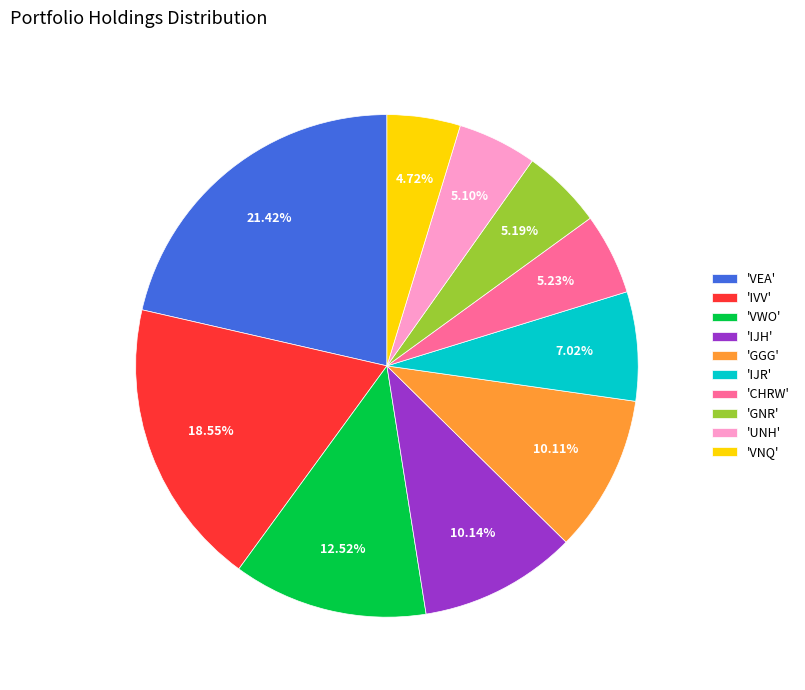

Which category has the biggest portion of the pie?

'VEA'